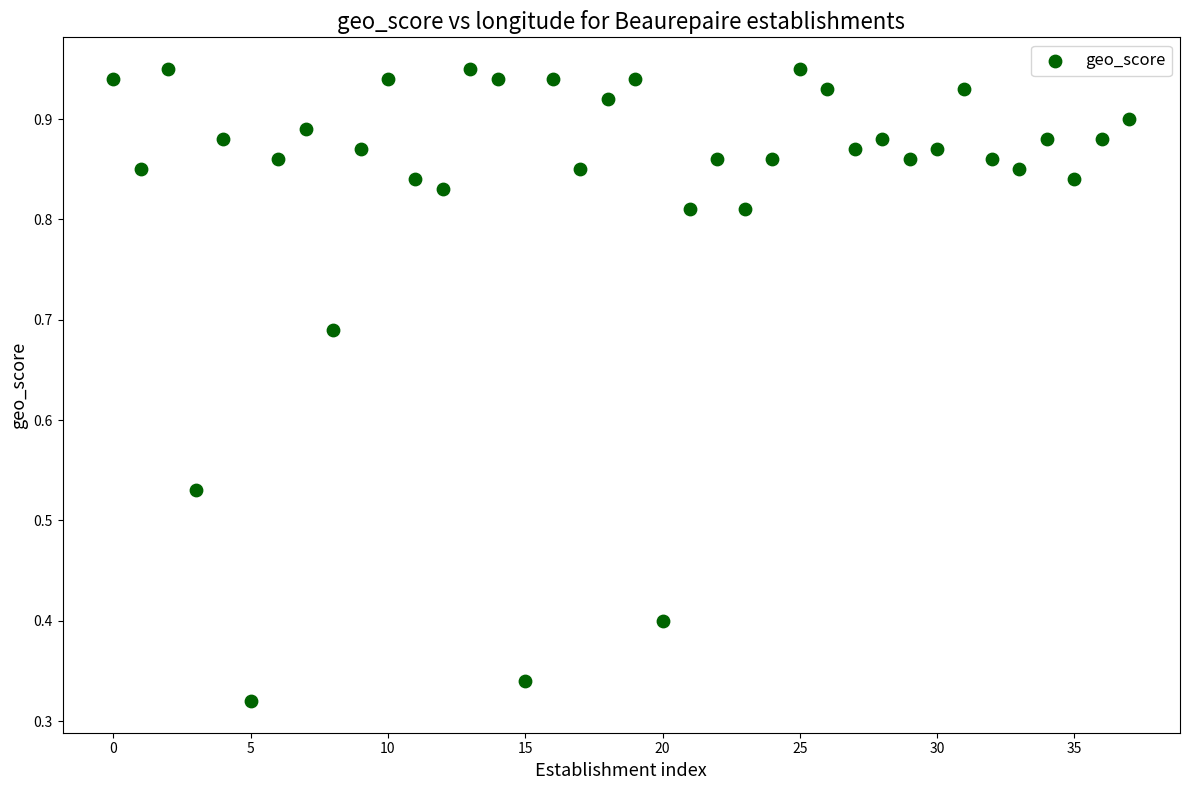

What is the range of Y values (max minus min)?

0.6